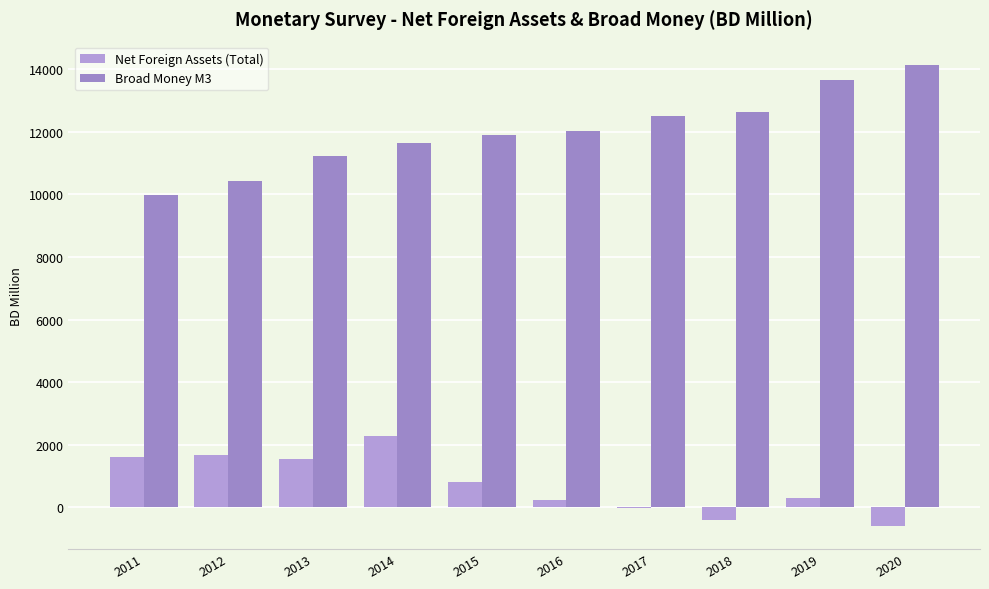

Is the value of Net Foreign Assets (Total) at 2013 greater than the value of Broad Money M3 at 2016?

No